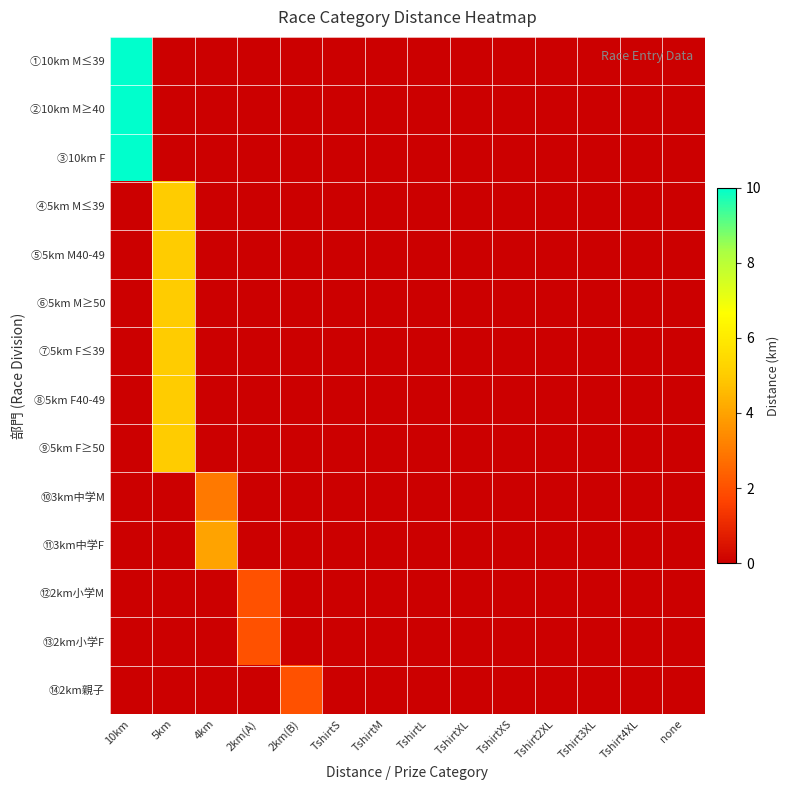

Reading right to left, extract all data points from this chart.

①10km M≤39: none=0	Tshirt4XL=0	Tshirt3XL=0	Tshirt2XL=0	TshirtXS=0	TshirtXL=0	TshirtL=0	TshirtM=0	TshirtS=0	2km(B)=0	2km(A)=0	4km=0	5km=0	10km=10
②10km M≥40: none=0	Tshirt4XL=0	Tshirt3XL=0	Tshirt2XL=0	TshirtXS=0	TshirtXL=0	TshirtL=0	TshirtM=0	TshirtS=0	2km(B)=0	2km(A)=0	4km=0	5km=0	10km=10
③10km F: none=0	Tshirt4XL=0	Tshirt3XL=0	Tshirt2XL=0	TshirtXS=0	TshirtXL=0	TshirtL=0	TshirtM=0	TshirtS=0	2km(B)=0	2km(A)=0	4km=0	5km=0	10km=10
④5km M≤39: none=0	Tshirt4XL=0	Tshirt3XL=0	Tshirt2XL=0	TshirtXS=0	TshirtXL=0	TshirtL=0	TshirtM=0	TshirtS=0	2km(B)=0	2km(A)=0	4km=0	5km=5	10km=0
⑤5km M40-49: none=0	Tshirt4XL=0	Tshirt3XL=0	Tshirt2XL=0	TshirtXS=0	TshirtXL=0	TshirtL=0	TshirtM=0	TshirtS=0	2km(B)=0	2km(A)=0	4km=0	5km=5	10km=0
⑥5km M≥50: none=0	Tshirt4XL=0	Tshirt3XL=0	Tshirt2XL=0	TshirtXS=0	TshirtXL=0	TshirtL=0	TshirtM=0	TshirtS=0	2km(B)=0	2km(A)=0	4km=0	5km=5	10km=0
⑦5km F≤39: none=0	Tshirt4XL=0	Tshirt3XL=0	Tshirt2XL=0	TshirtXS=0	TshirtXL=0	TshirtL=0	TshirtM=0	TshirtS=0	2km(B)=0	2km(A)=0	4km=0	5km=5	10km=0
⑧5km F40-49: none=0	Tshirt4XL=0	Tshirt3XL=0	Tshirt2XL=0	TshirtXS=0	TshirtXL=0	TshirtL=0	TshirtM=0	TshirtS=0	2km(B)=0	2km(A)=0	4km=0	5km=5	10km=0
⑨5km F≥50: none=0	Tshirt4XL=0	Tshirt3XL=0	Tshirt2XL=0	TshirtXS=0	TshirtXL=0	TshirtL=0	TshirtM=0	TshirtS=0	2km(B)=0	2km(A)=0	4km=0	5km=5	10km=0
⑩3km中学M: none=0	Tshirt4XL=0	Tshirt3XL=0	Tshirt2XL=0	TshirtXS=0	TshirtXL=0	TshirtL=0	TshirtM=0	TshirtS=0	2km(B)=0	2km(A)=0	4km=3	5km=0	10km=0
⑪3km中学F: none=0	Tshirt4XL=0	Tshirt3XL=0	Tshirt2XL=0	TshirtXS=0	TshirtXL=0	TshirtL=0	TshirtM=0	TshirtS=0	2km(B)=0	2km(A)=0	4km=4	5km=0	10km=0
⑫2km小学M: none=0	Tshirt4XL=0	Tshirt3XL=0	Tshirt2XL=0	TshirtXS=0	TshirtXL=0	TshirtL=0	TshirtM=0	TshirtS=0	2km(B)=0	2km(A)=2	4km=0	5km=0	10km=0
⑬2km小学F: none=0	Tshirt4XL=0	Tshirt3XL=0	Tshirt2XL=0	TshirtXS=0	TshirtXL=0	TshirtL=0	TshirtM=0	TshirtS=0	2km(B)=0	2km(A)=2	4km=0	5km=0	10km=0
⑭2km親子: none=0	Tshirt4XL=0	Tshirt3XL=0	Tshirt2XL=0	TshirtXS=0	TshirtXL=0	TshirtL=0	TshirtM=0	TshirtS=0	2km(B)=2	2km(A)=0	4km=0	5km=0	10km=0